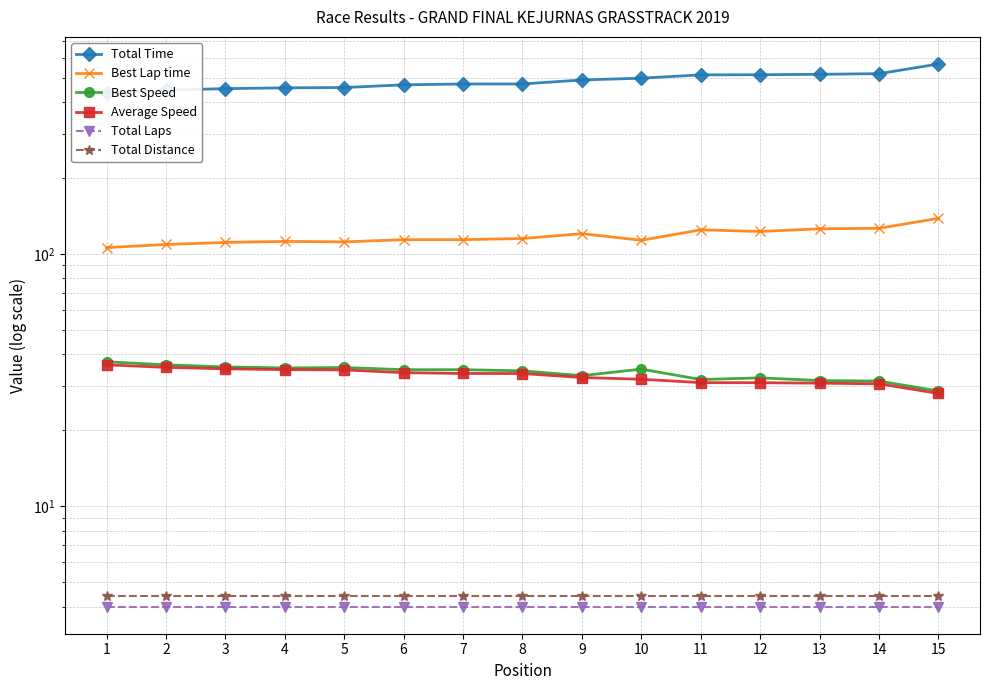

Reading left to right, extract all data points from this chart.

Total Time: 1=435.9	2=446.0	3=452.1	4=455.3	5=456.7	6=468.1	7=471.7	8=471.8	9=489.3	10=497.3	11=512.8	12=513.1	13=515.4	14=518.3	15=566.0
Best Lap time: 1=106.0	2=109.0	3=111.1	4=112.1	5=111.6	6=113.9	7=113.9	8=115.1	9=120.3	10=113.3	11=124.6	12=122.7	13=125.8	14=126.4	15=138.4
Best Speed: 1=37.4	2=36.3	3=35.7	4=35.3	5=35.5	6=34.8	7=34.8	8=34.4	9=32.9	10=35.0	11=31.8	12=32.3	13=31.5	14=31.3	15=28.6
Average Speed: 1=36.3	2=35.5	3=35.0	4=34.8	5=34.7	6=33.8	7=33.6	8=33.6	9=32.4	10=31.9	11=30.9	12=30.9	13=30.7	14=30.6	15=28.0
Total Laps: 1=4.0	2=4.0	3=4.0	4=4.0	5=4.0	6=4.0	7=4.0	8=4.0	9=4.0	10=4.0	11=4.0	12=4.0	13=4.0	14=4.0	15=4.0
Total Distance: 1=4.4	2=4.4	3=4.4	4=4.4	5=4.4	6=4.4	7=4.4	8=4.4	9=4.4	10=4.4	11=4.4	12=4.4	13=4.4	14=4.4	15=4.4